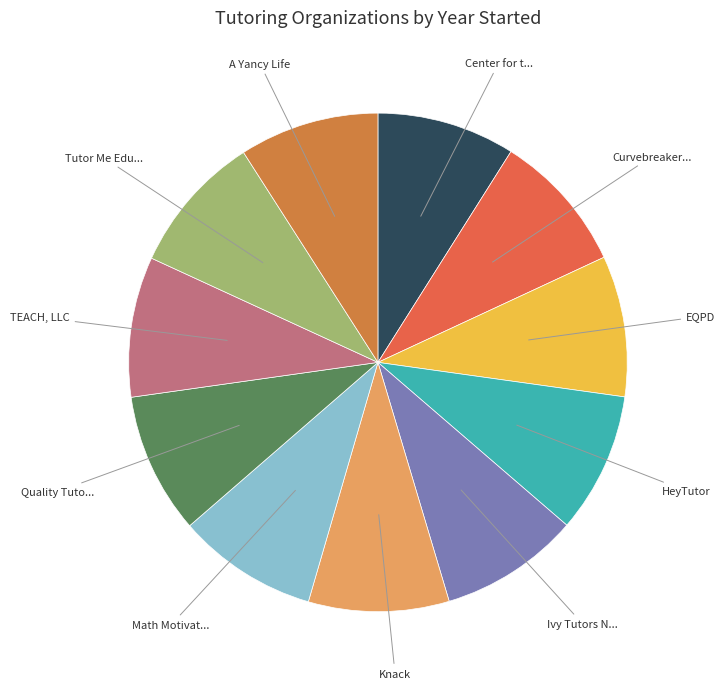

Count the number of slices in the pie.

11